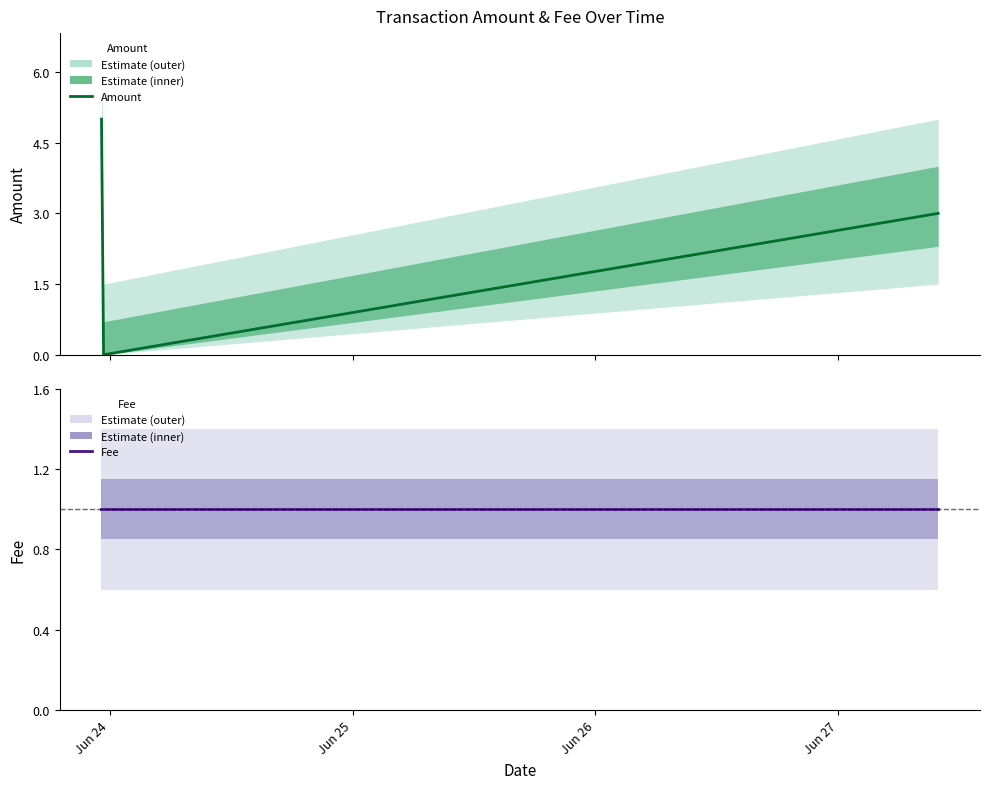

Which has a higher value, Jun 26 or Jun 25?

Jun 26